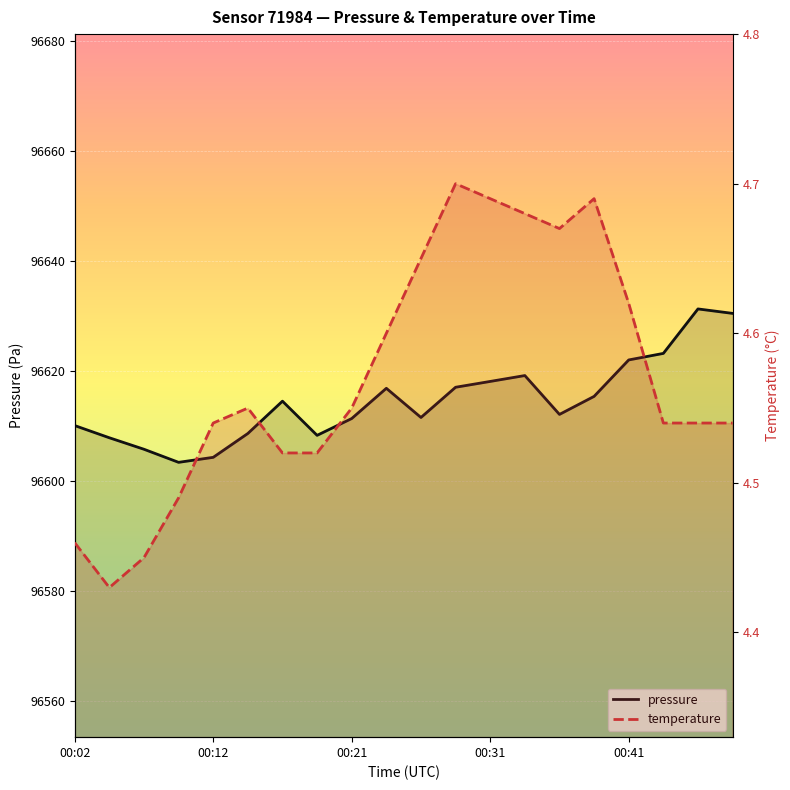

True or false: pressure has more than 1 interior local peaks.

True